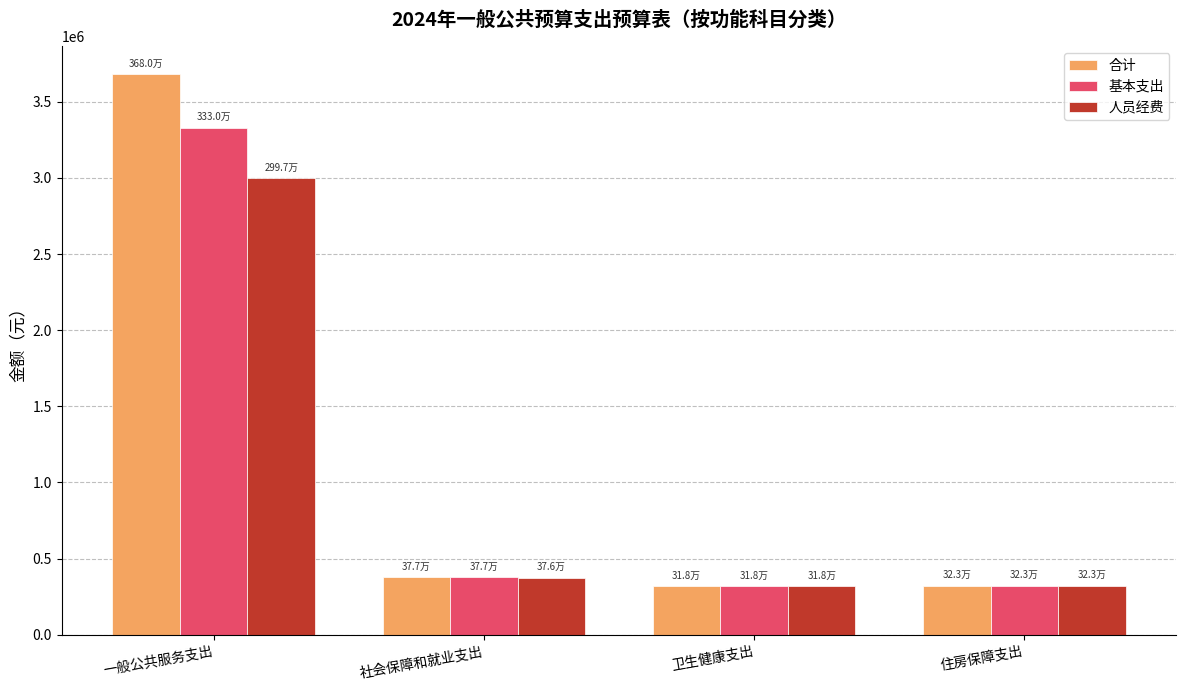

What is the label of the 1st bar from the left?

一般公共服务支出